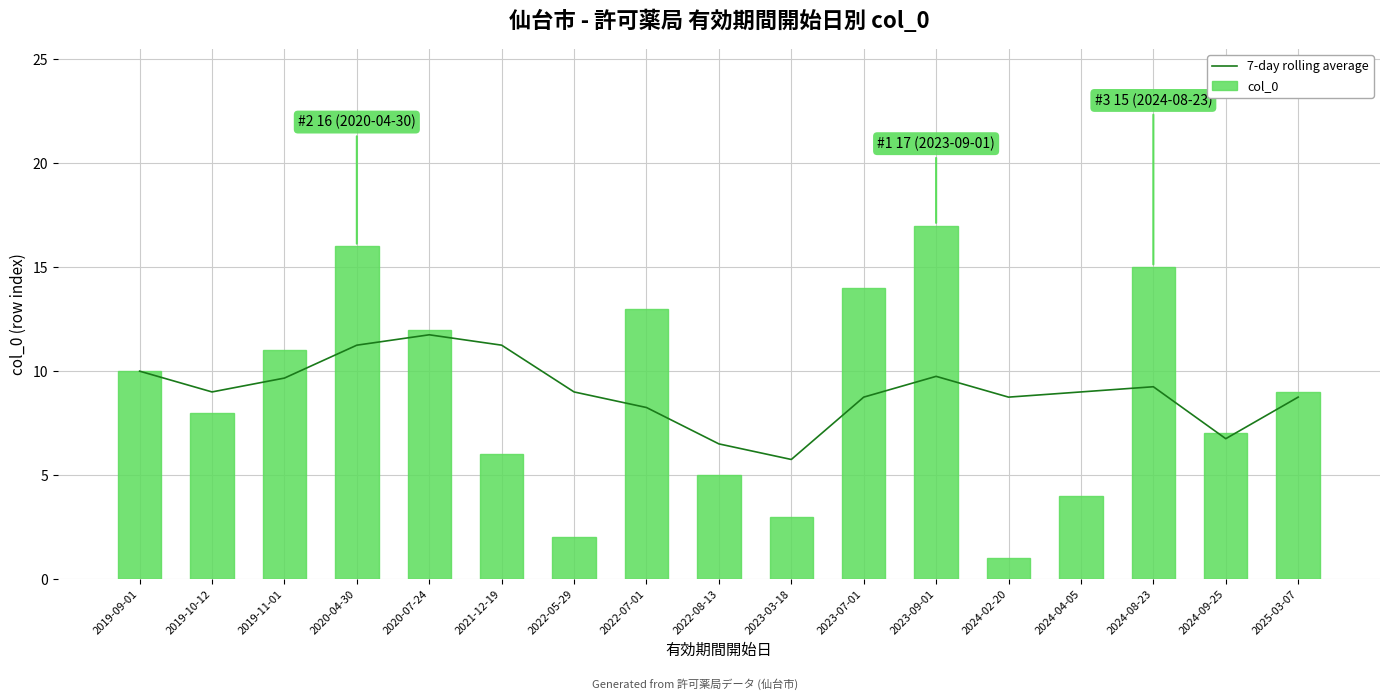

What is the maximum value for 7-day rolling average?

11.8